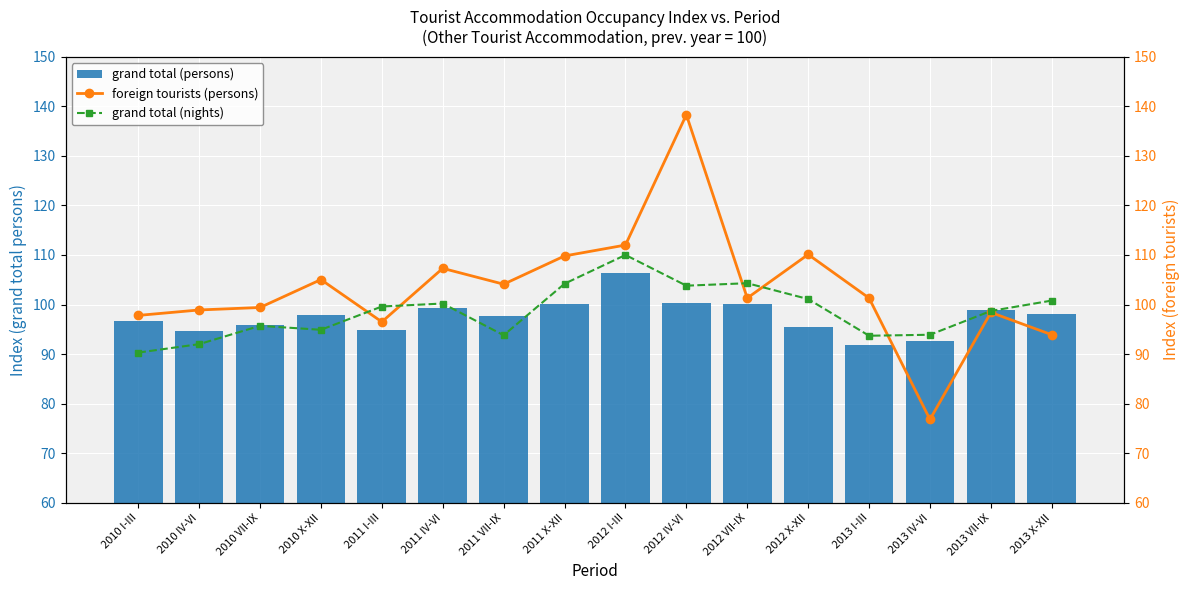

At which category does the chart reach its minimum across all series?

2013 IV-VI